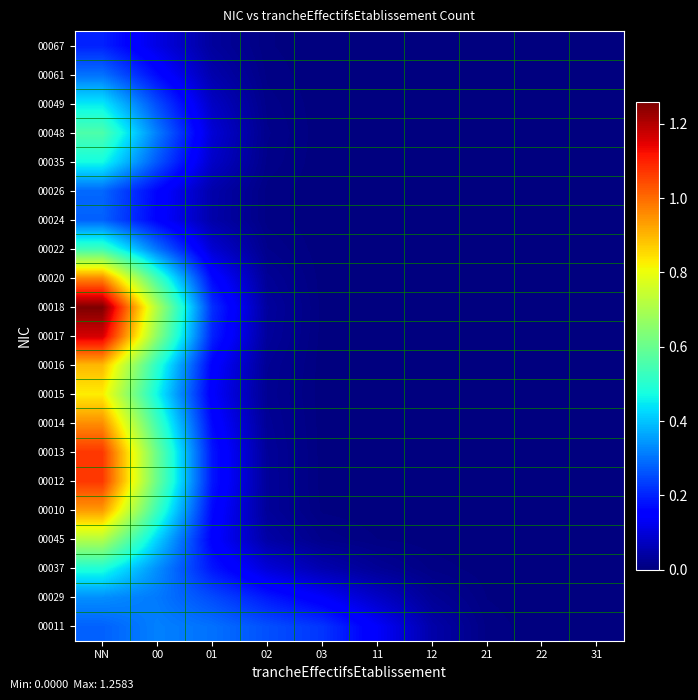

At which category is the sum across all series the highest?

NN